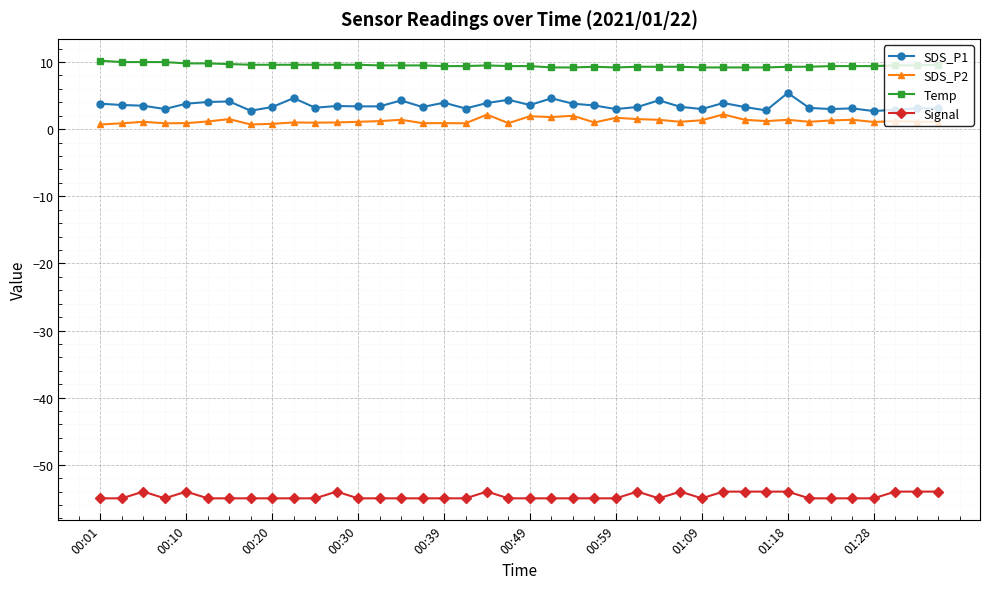

Rank the series by their maximum value, from highest to lowest.

Temp, SDS_P1, SDS_P2, Signal